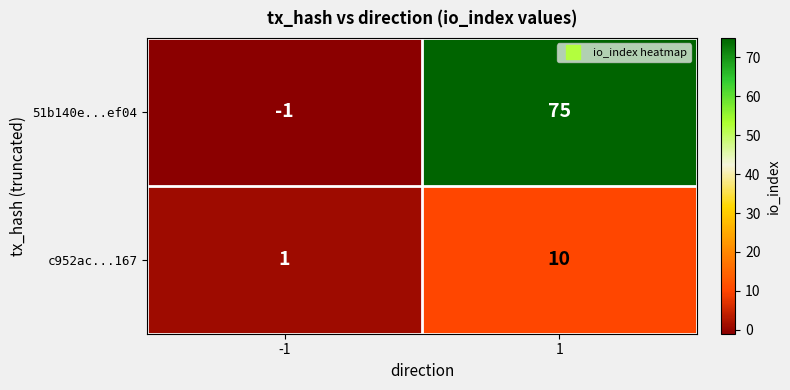

The 51b140e...ef04 series shows -1 at -1. True or false?

True